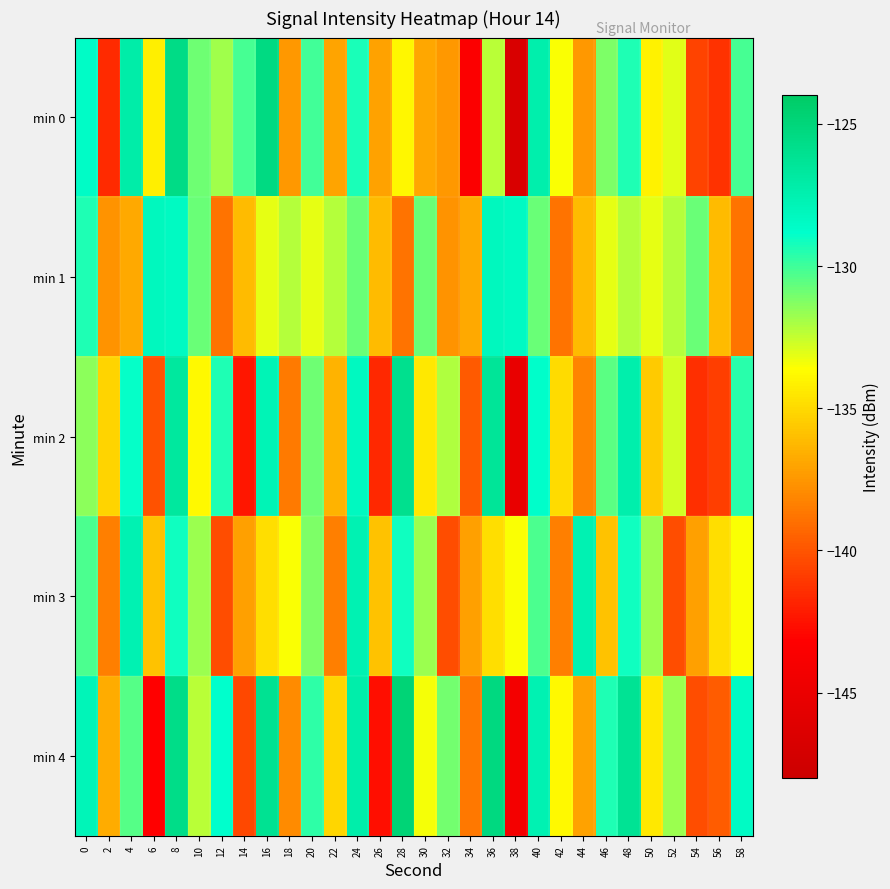

Reading left to right, what are all the values shown in this chart?

min 0: 0=-128.5	2=-141.6	4=-127.2	6=-134.1	8=-125.6	10=-130.9	12=-131.9	14=-130.1	16=-125.3	18=-137.5	20=-130.0	22=-137.0	24=-129.3	26=-137.1	28=-133.9	30=-136.8	32=-137.5	34=-143.5	36=-132.3	38=-146.7	40=-127.3	42=-133.5	44=-137.5	46=-131.2	48=-129.3	50=-134.1	52=-133.1	54=-140.7	56=-141.3	58=-130.2
min 1: 0=-129.4	2=-137.6	4=-136.8	6=-128.1	8=-128.3	10=-130.8	12=-138.9	14=-136.1	16=-133.1	18=-132.2	20=-133.1	22=-132.2	24=-130.8	26=-136.1	28=-138.9	30=-130.8	32=-137.6	34=-136.8	36=-128.1	38=-128.3	40=-130.8	42=-138.9	44=-136.1	46=-133.1	48=-132.2	50=-133.1	52=-132.2	54=-130.8	56=-136.1	58=-138.9
min 2: 0=-131.5	2=-135.2	4=-128.9	6=-140.1	8=-126.7	10=-133.8	12=-129.4	14=-142.3	16=-127.8	18=-138.6	20=-130.9	22=-136.4	24=-128.3	26=-141.7	28=-125.9	30=-134.5	32=-132.1	34=-139.8	36=-126.4	38=-145.2	40=-128.7	42=-134.9	44=-138.2	46=-130.5	48=-127.3	50=-135.6	52=-132.8	54=-141.4	56=-140.8	58=-129.6
min 3: 0=-130.2	2=-138.4	4=-127.6	6=-135.9	8=-129.1	10=-131.7	12=-140.3	14=-137.2	16=-134.8	18=-133.5	20=-131.2	22=-138.4	24=-127.6	26=-135.9	28=-129.1	30=-131.7	32=-140.3	34=-137.2	36=-134.8	38=-133.5	40=-130.2	42=-138.4	44=-127.6	46=-135.9	48=-129.1	50=-131.7	52=-140.3	54=-137.2	56=-134.8	58=-133.5
min 4: 0=-127.9	2=-136.7	4=-130.4	6=-143.2	8=-125.6	10=-132.3	12=-128.8	14=-140.5	16=-126.1	18=-137.9	20=-129.7	22=-135.1	24=-127.2	26=-142.6	28=-124.8	30=-133.4	32=-131.0	34=-138.7	36=-125.3	38=-144.1	40=-127.6	42=-133.8	44=-137.1	46=-129.4	48=-126.2	50=-134.5	52=-131.7	54=-140.3	56=-139.7	58=-128.5